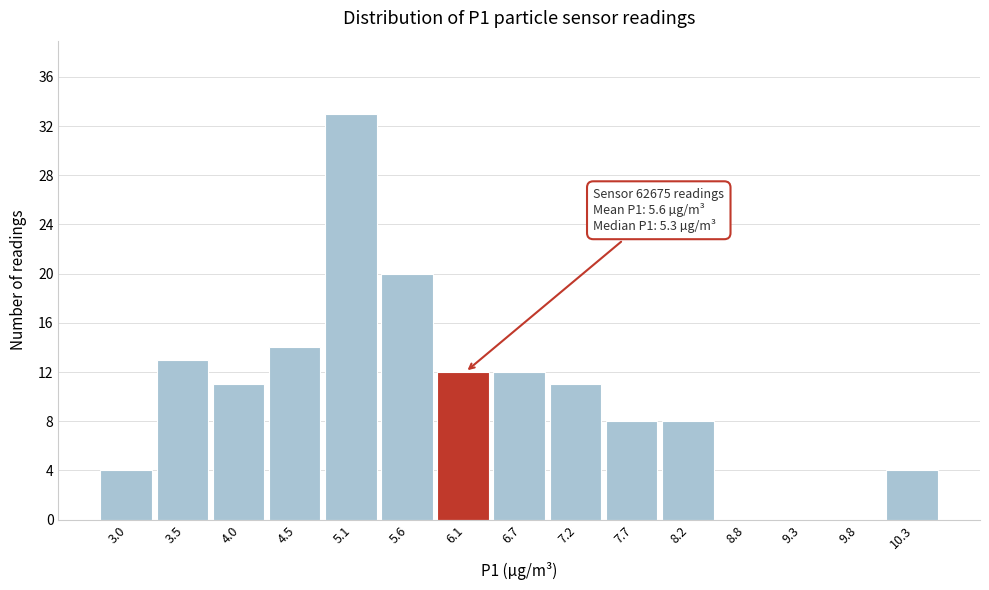

Over which range of the x-axis is the bar tallest?

4.8 to 5.3